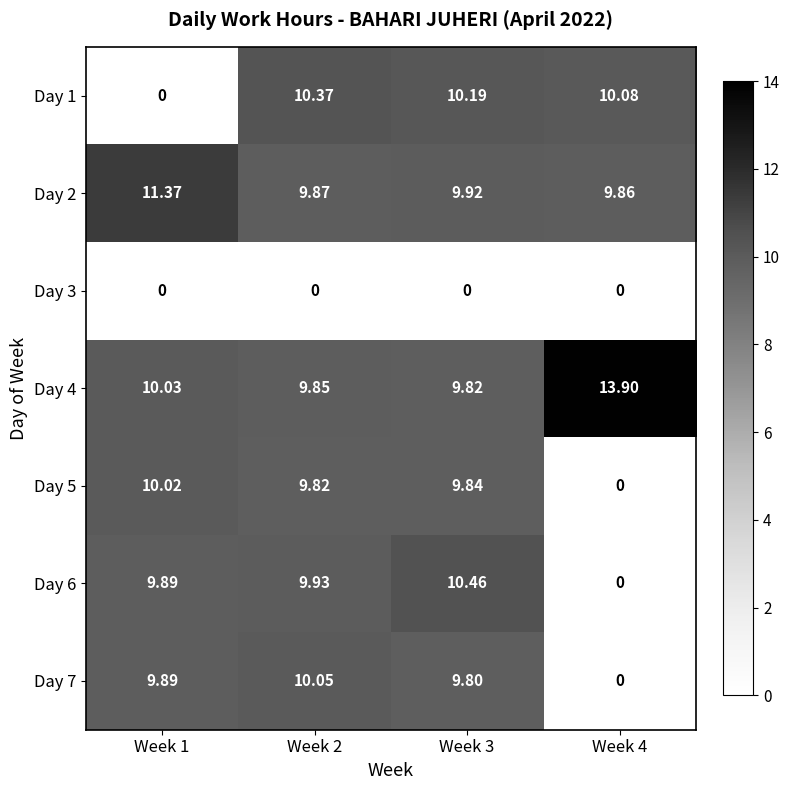

List the series in order of their peak value, highest first.

Day 4, Day 2, Day 6, Day 1, Day 7, Day 5, Day 3